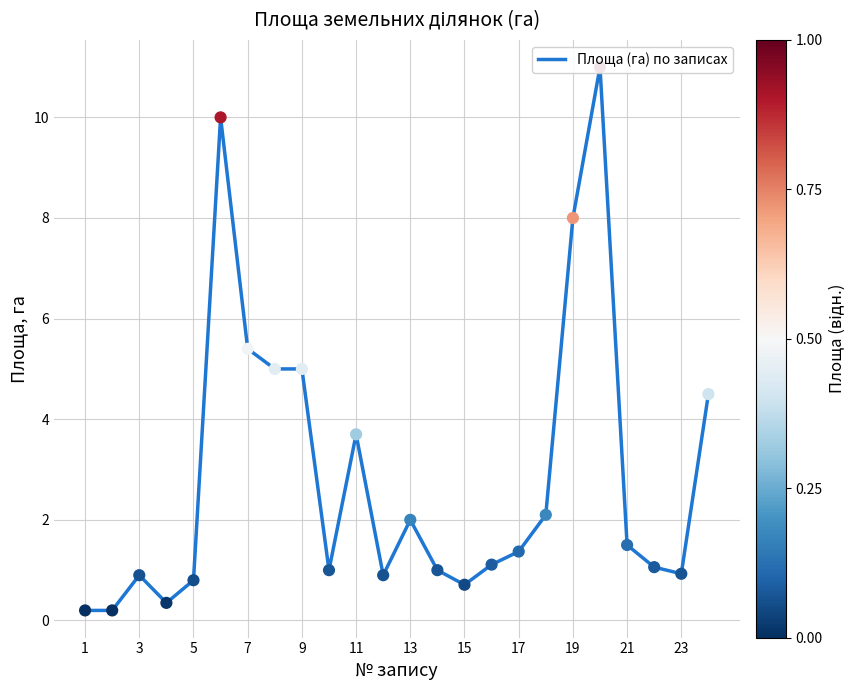

Between 23 and 7, which is larger?

7